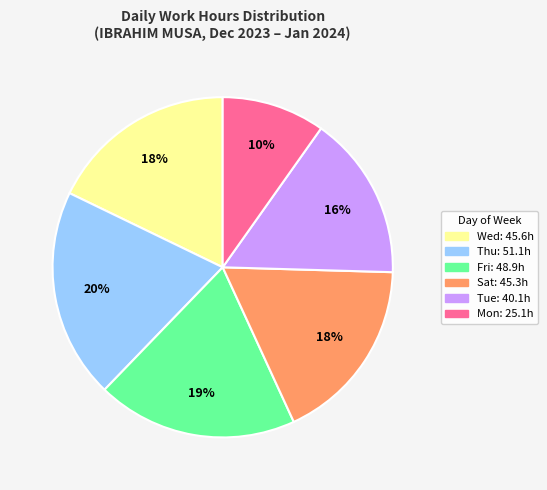

To the nearest percent, what is the average slice percentage?

17%